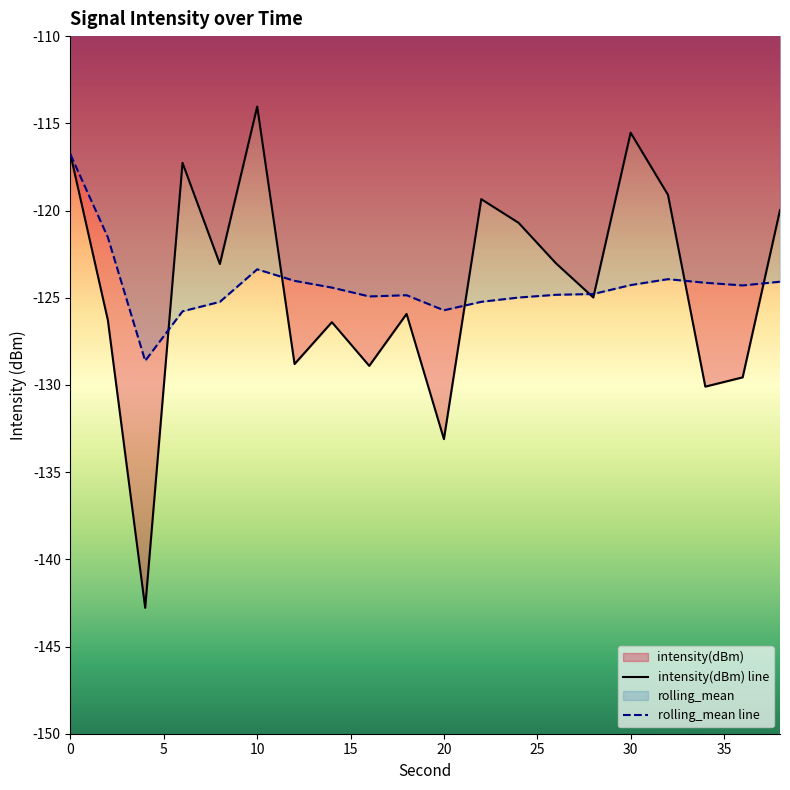

Which series has the widest spread of values?

intensity(dBm) line